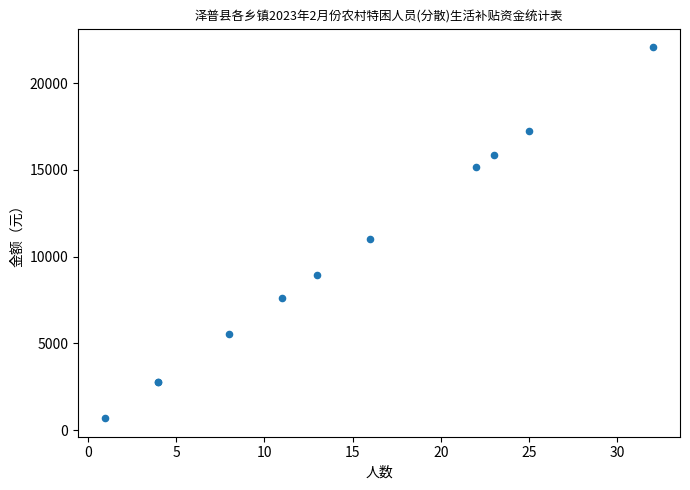

What Y value in the scatter plot is closest to 11385?

11040